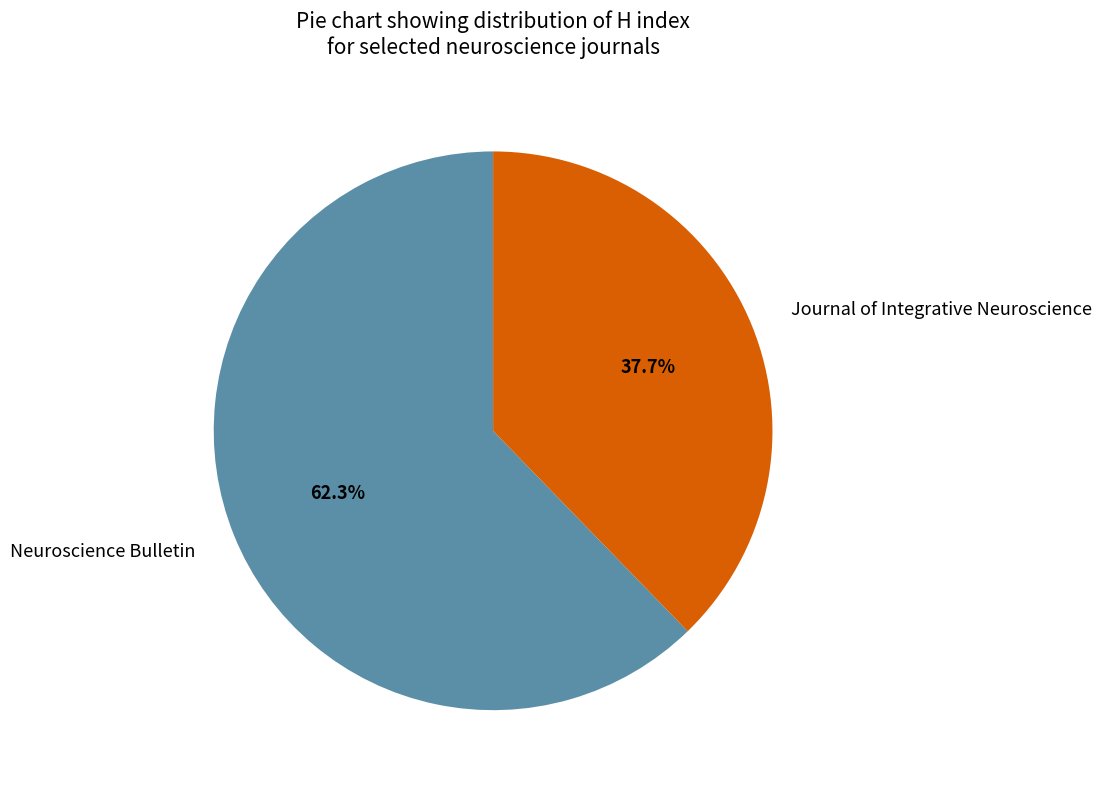

To the nearest percent, what portion does Journal of Integrative Neuroscience represent?

38%